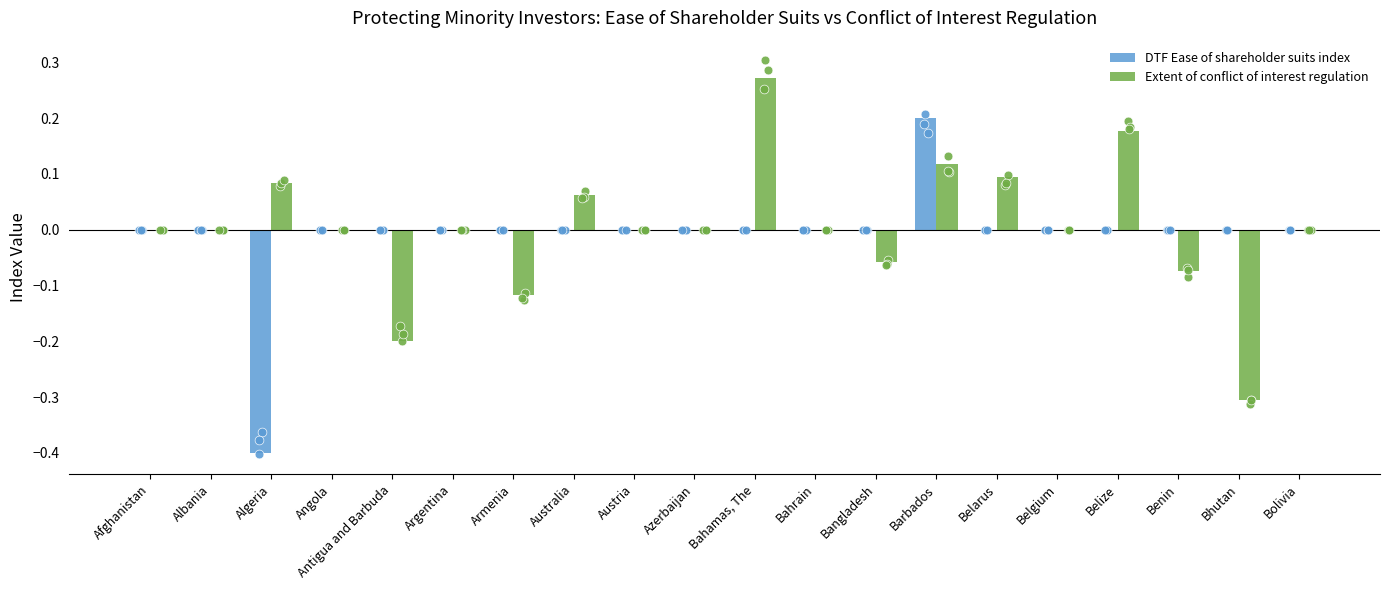

Which series reaches the minimum Y coordinate?

DTF Ease of shareholder suits index